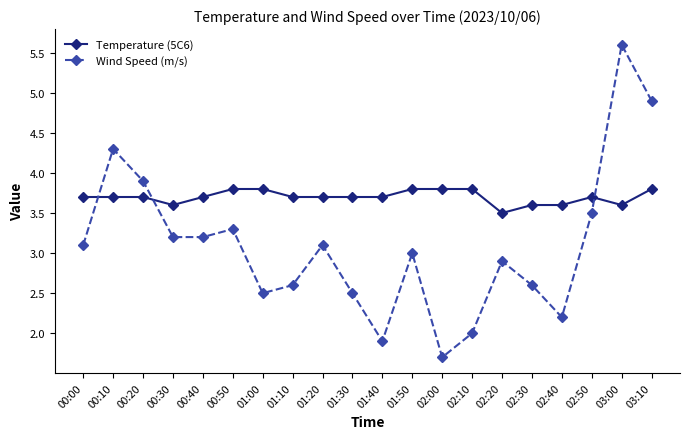

What is the approximate value of Temperature (5C6) at 01:20?

3.7